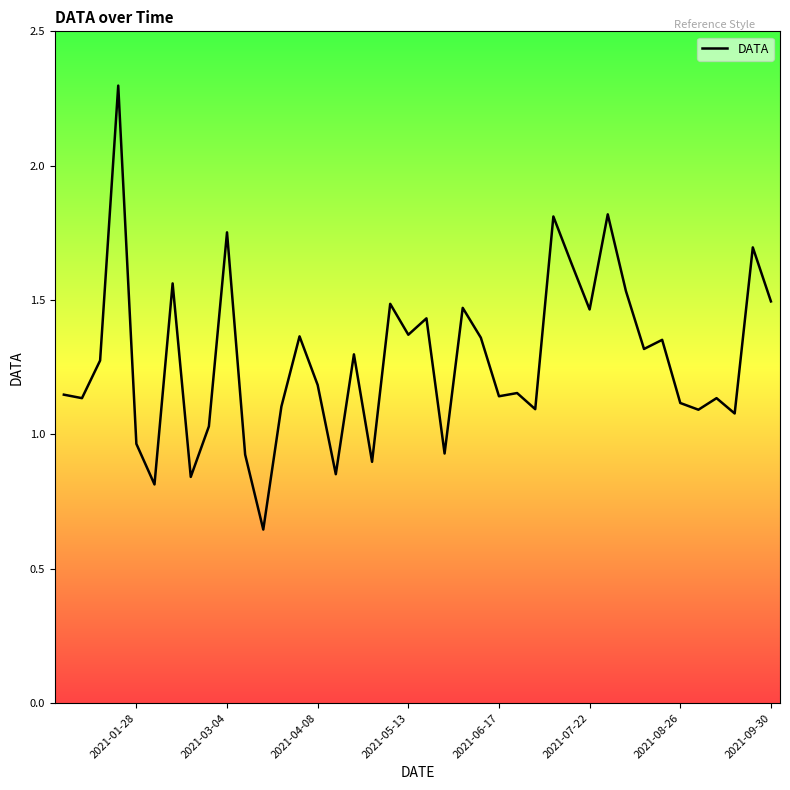

Which has a higher value, 19 or 16?

19